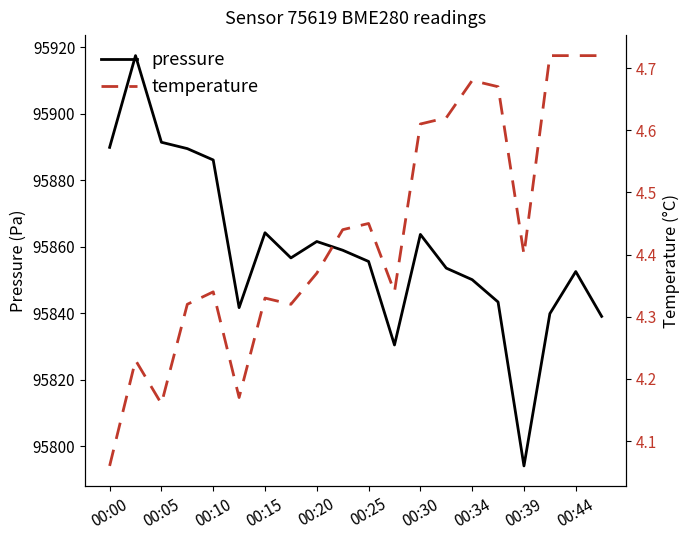

What is the maximum value for pressure?

95917.4